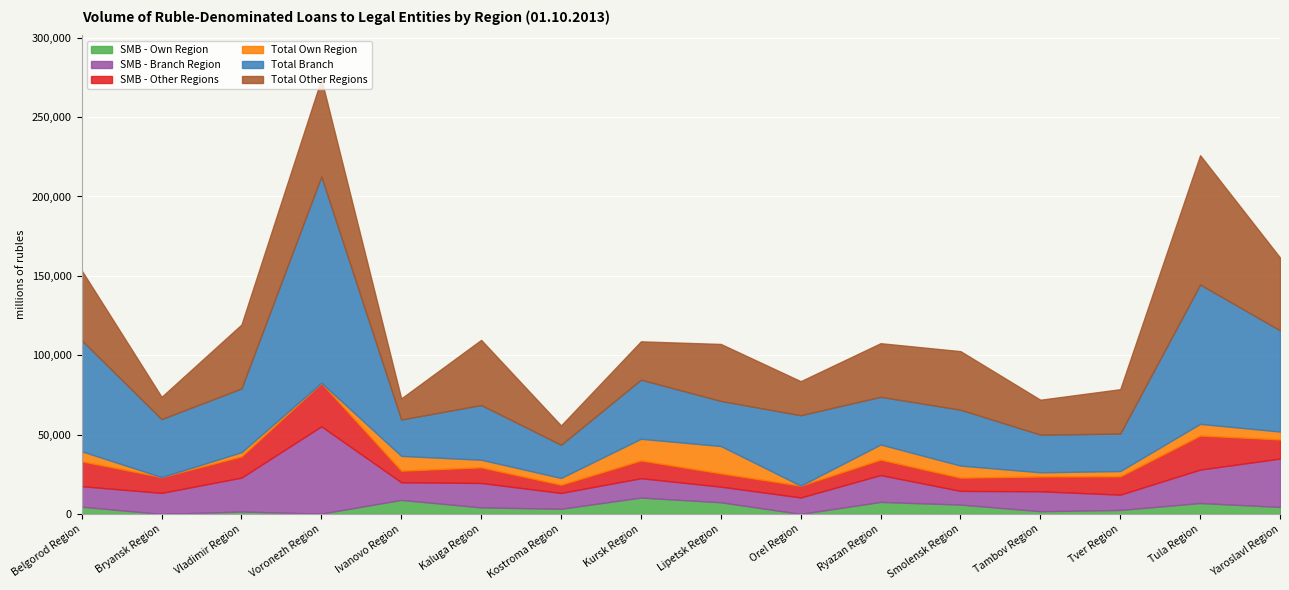

Rank the series by their maximum value, from lowest to highest.

SMB - Own Region, Total Own Region, SMB - Other Regions, SMB - Branch Region, Total Other Regions, Total Branch